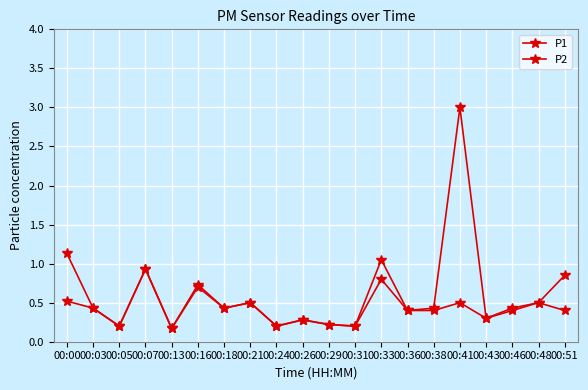

How many lines are shown in the chart?

2